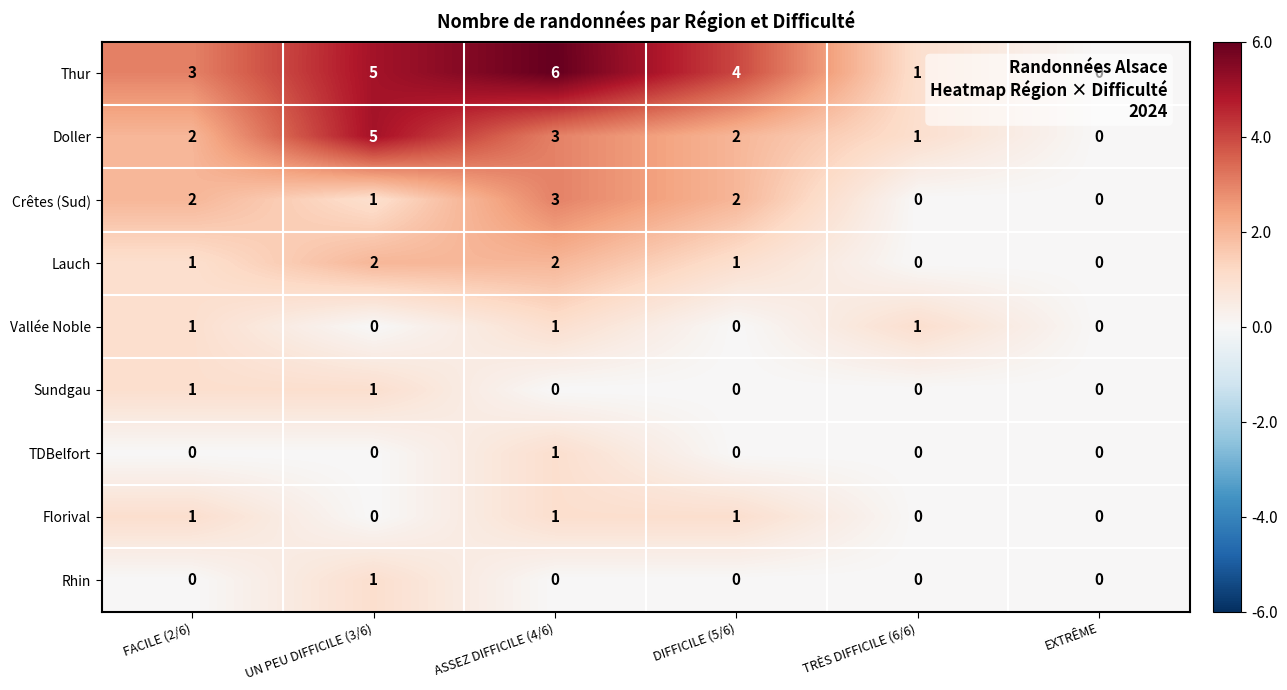

At which category is the sum across all series the highest?

ASSEZ DIFFICILE (4/6)